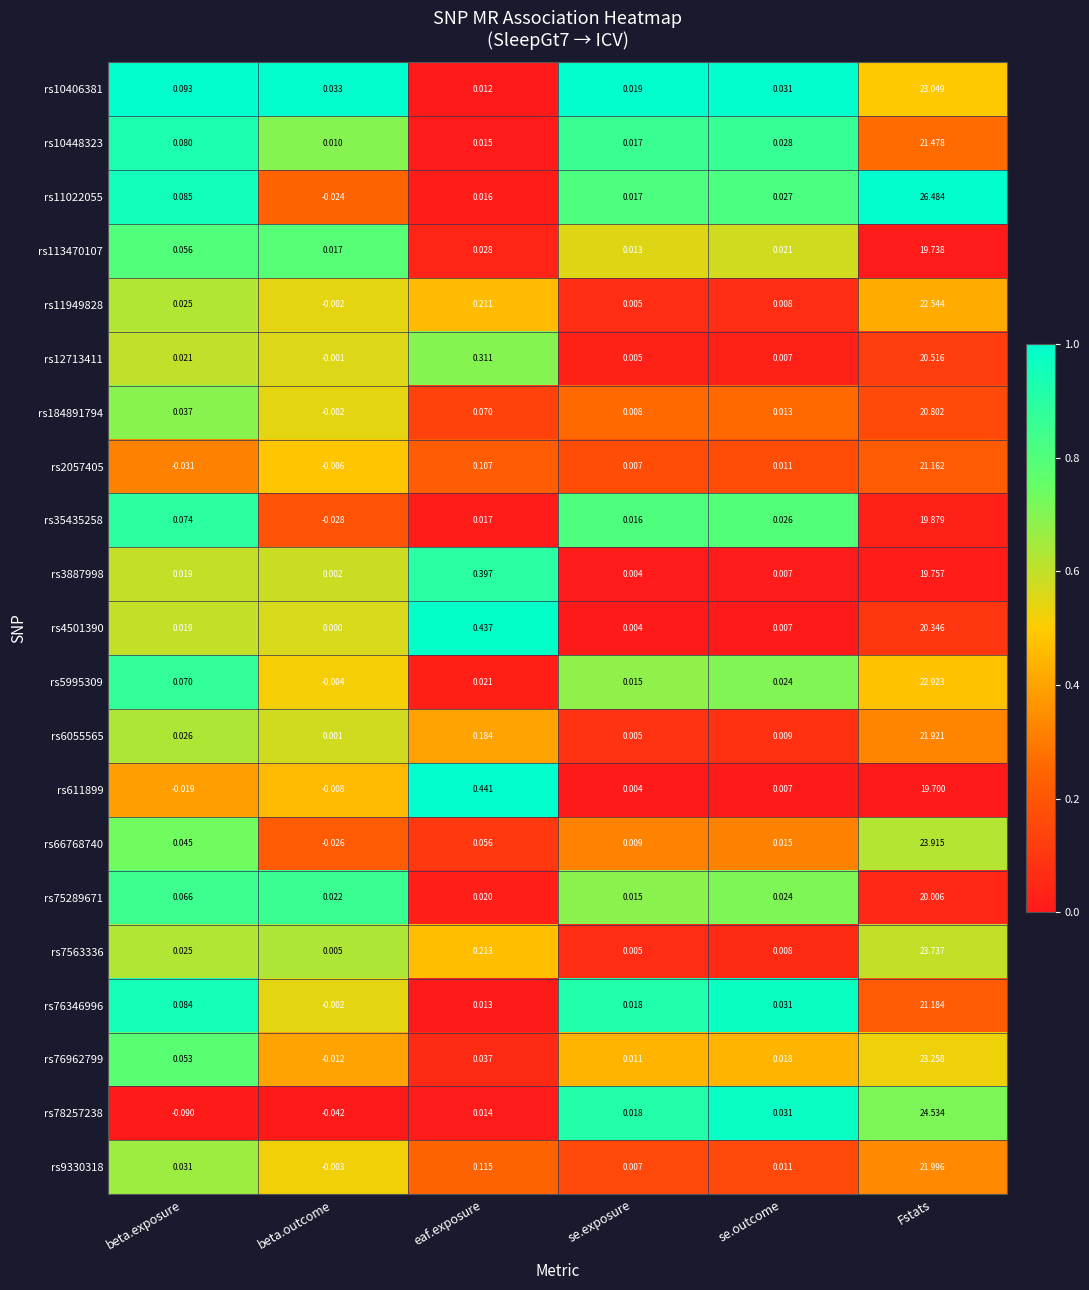

Where is rs12713411 nearest to the value 10?

eaf.exposure